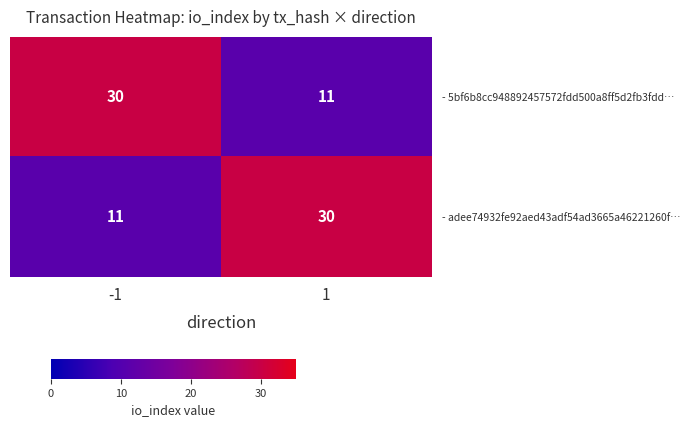

What is the difference between the maximum and minimum values in the - 5bf6b8cc948892457572fdd500a8ff5d2fb3fdd… series?

19